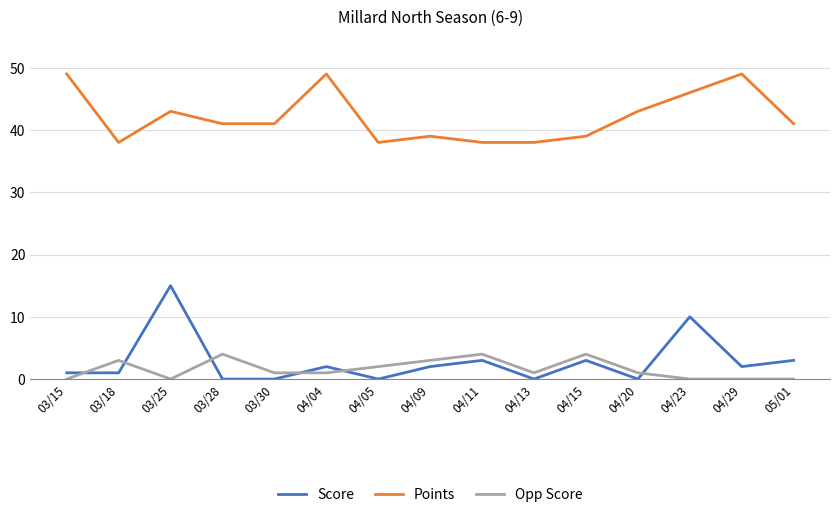

What is the sum of the Score values at 04/15 and 03/25?

18